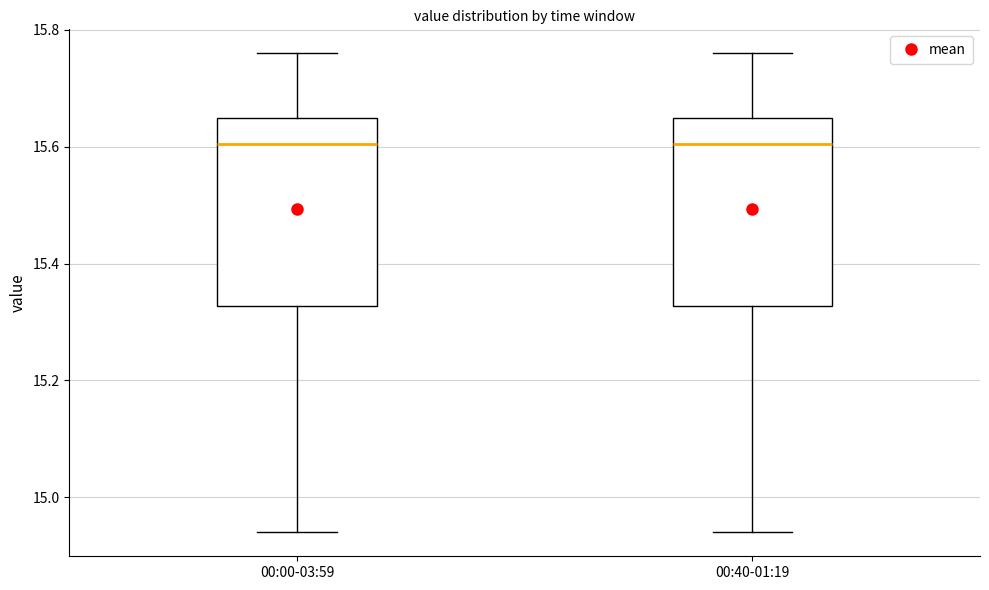

Reading left to right, read every box against the y-axis: the position of its median line, the range the box covers, and the ends of its whiskers. The values are not printed on the chart, so give them approximately, as read against the axis.

00:00-03:59: median 15.60, box 15.32 to 15.66, whiskers 14.94 to 15.76
00:40-01:19: median 15.60, box 15.32 to 15.66, whiskers 14.94 to 15.76